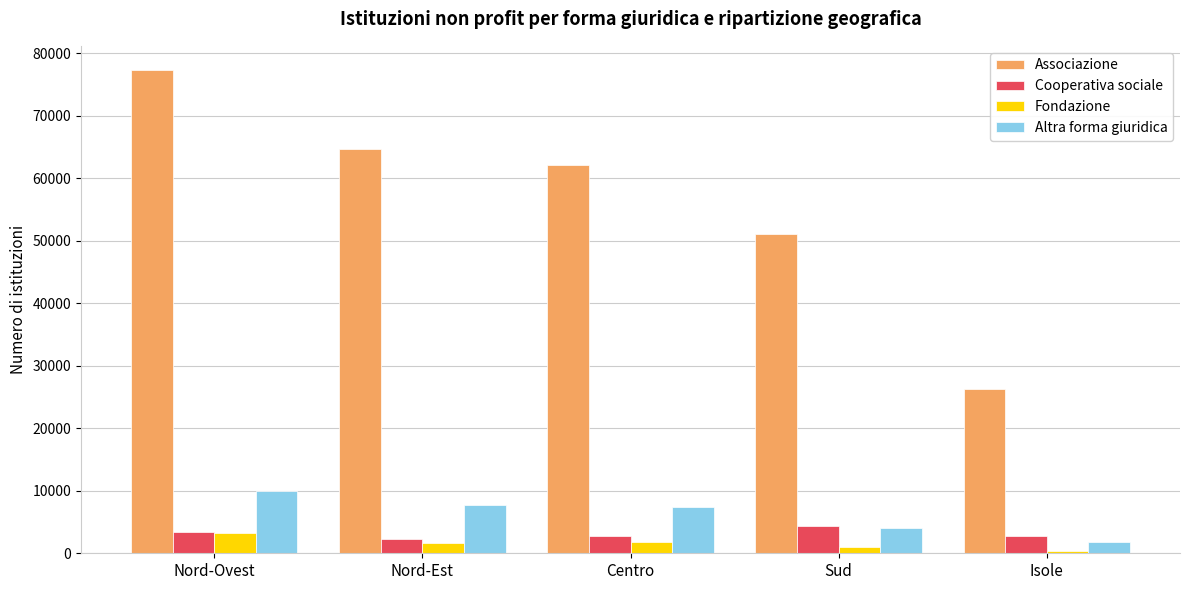

How many series are shown in this chart?

4